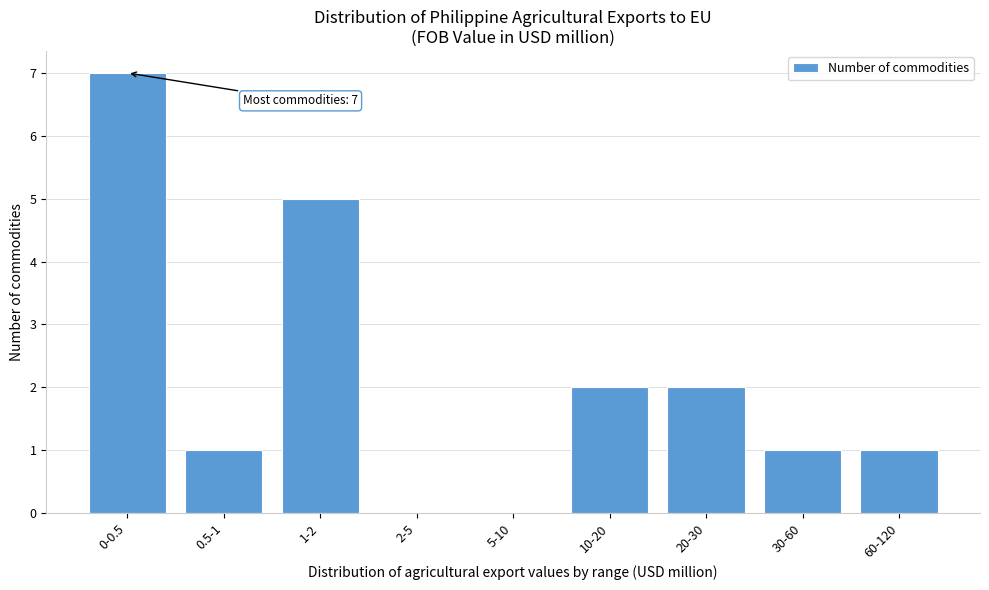

Reading left to right, list all the values displayed in this chart.

0-0.5=7	0.5-1=1	1-2=5	2-5=0	5-10=0	10-20=2	20-30=2	30-60=1	60-120=1